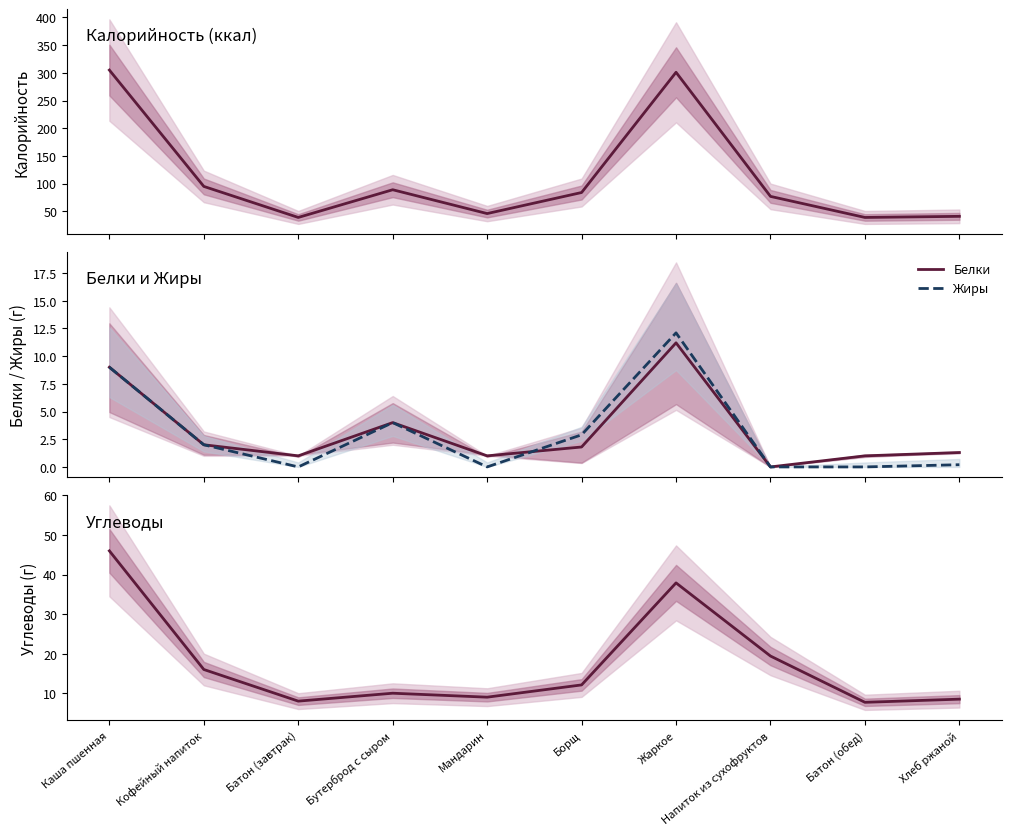

What is the difference between the maximum and second lowest values in the Углеводы series?

38.0